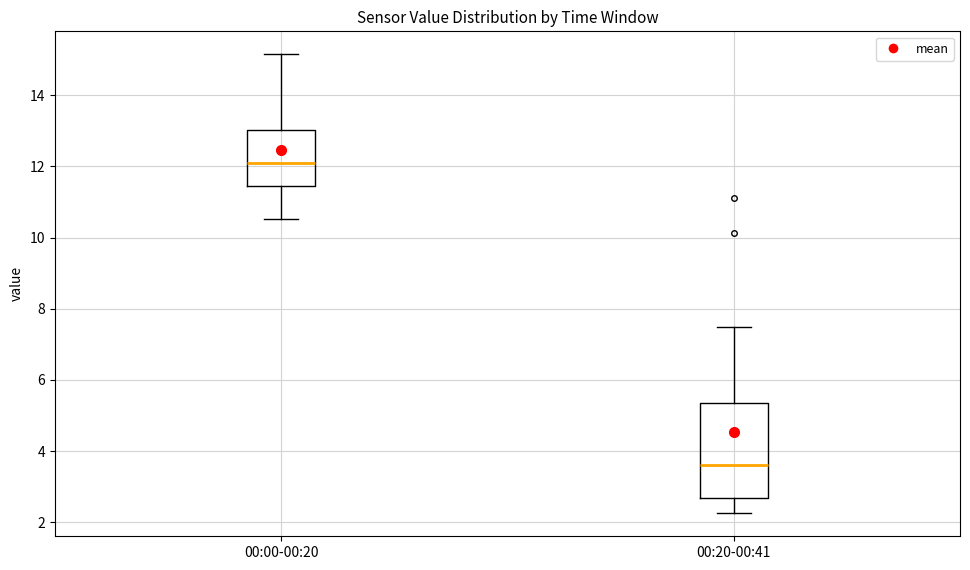

Reading left to right, read every box against the y-axis: the position of its median line, the range the box covers, and the ends of its whiskers. The values are not printed on the chart, so give them approximately, as read against the axis.

00:00-00:20: median 12.0, box 11.4 to 13.0, whiskers 10.6 to 15.2
00:20-00:41: median 3.6, box 2.6 to 5.4, whiskers 2.2 to 7.6